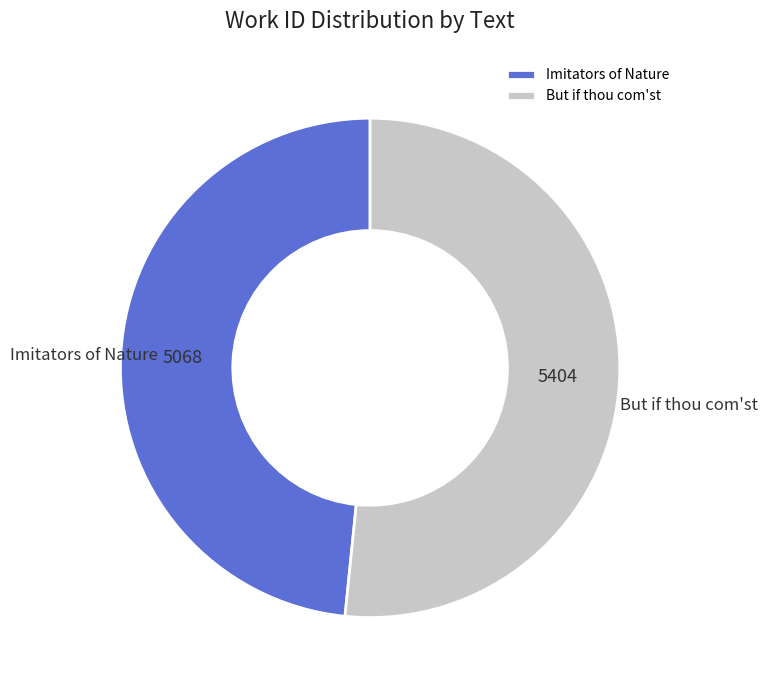

Which has a higher value, Imitators of Nature or But if thou com'st?

But if thou com'st